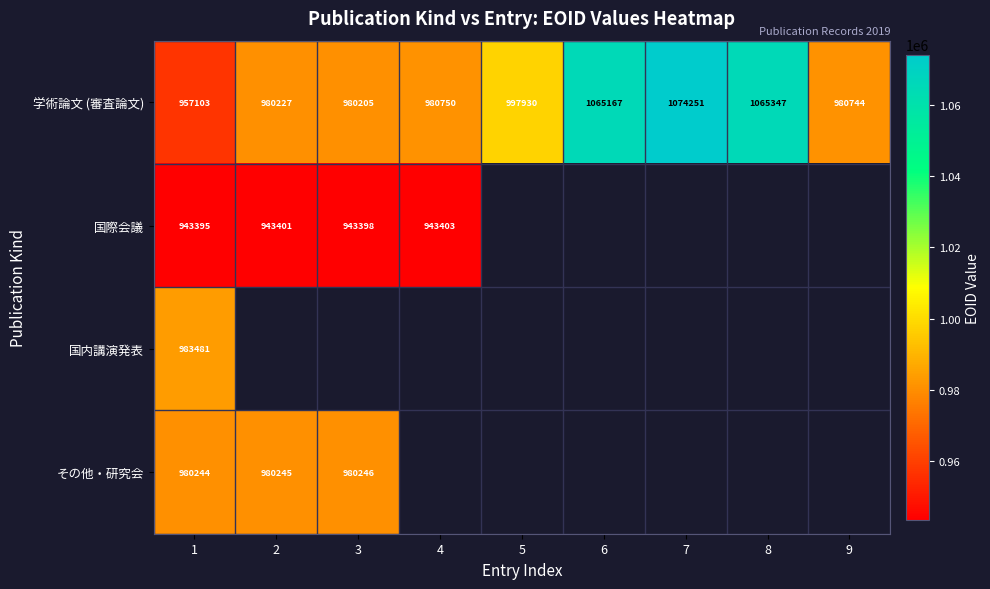

At how many categories does at least one series exceed 983914?

4